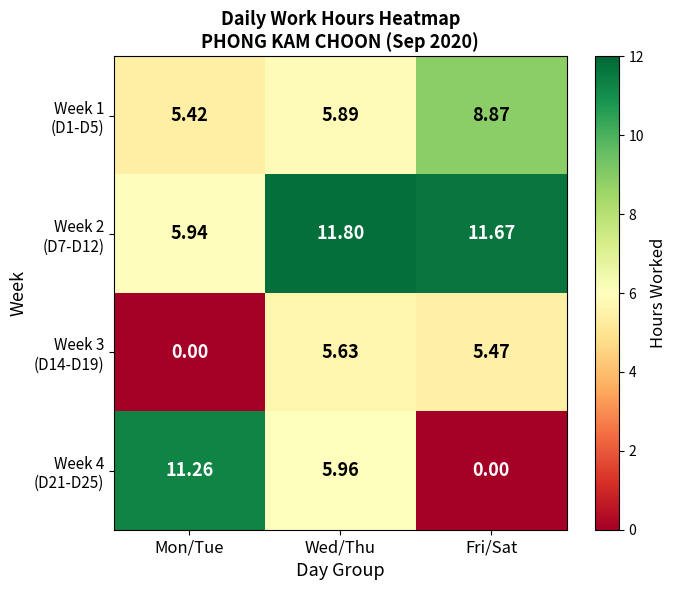

How many categories are shown in the chart?

3